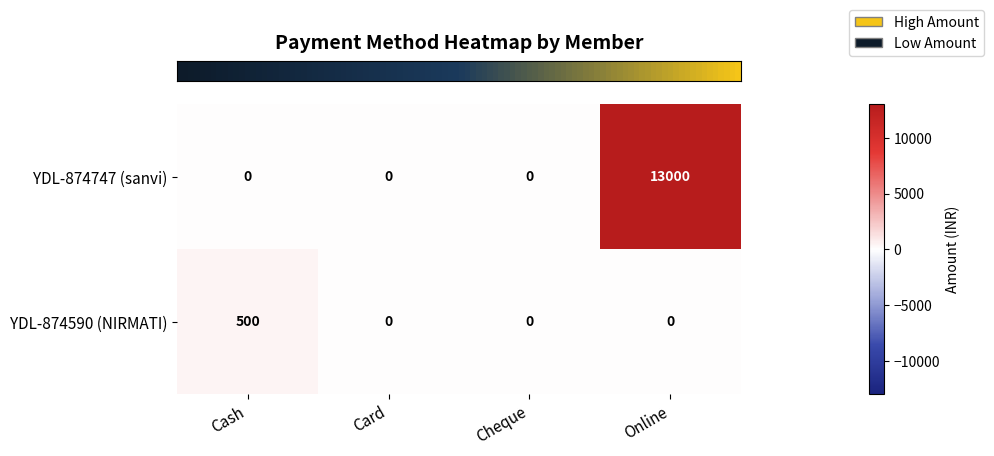

Reading right to left, what are all the values shown in this chart?

YDL-874747 (sanvi): Online=13000	Cheque=0	Card=0	Cash=0
YDL-874590 (NIRMATI): Online=0	Cheque=0	Card=0	Cash=500